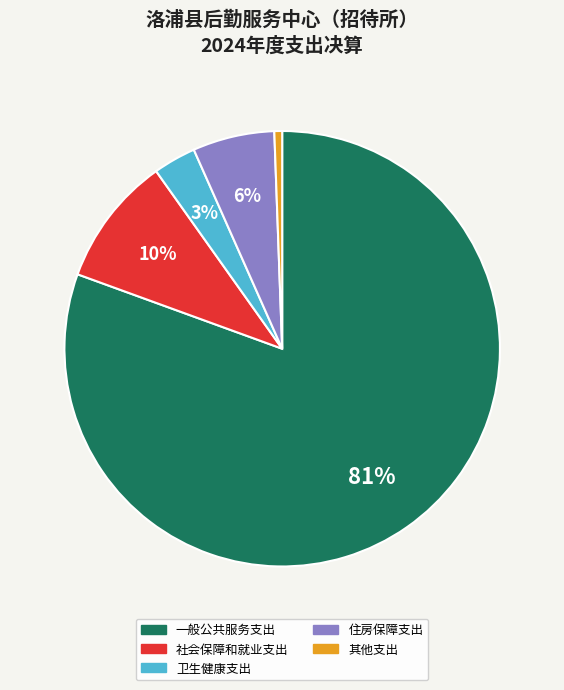

Rank the categories by value from highest to lowest.

一般公共服务支出, 社会保障和就业支出, 住房保障支出, 卫生健康支出, 其他支出